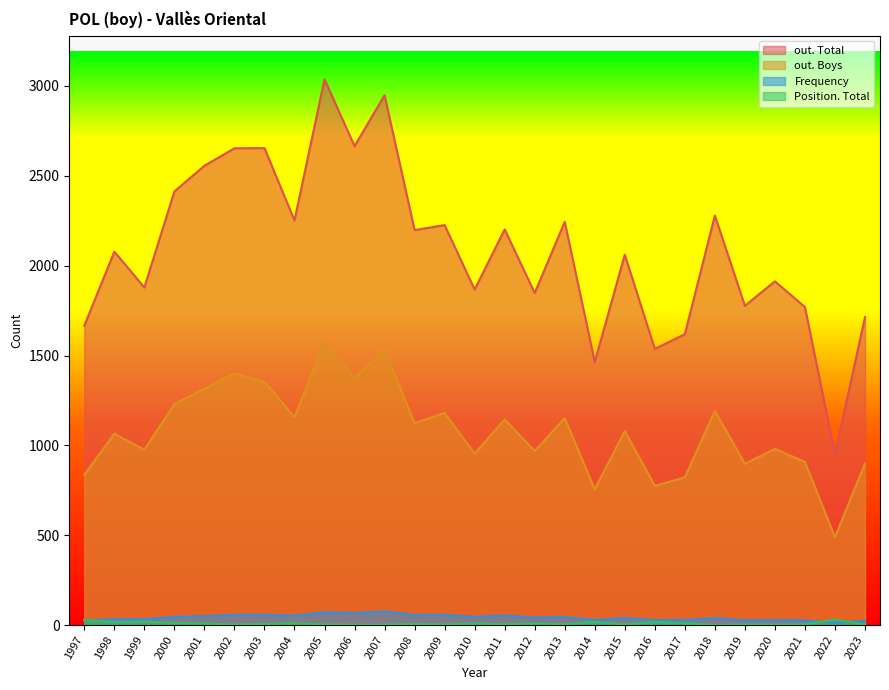

List the labels in order of out. Total value, largest first.

2005, 2007, 2006, 2003, 2002, 2001, 2000, 2018, 2004, 2013, 2009, 2011, 2008, 1998, 2015, 2020, 1999, 2010, 2012, 2019, 2021, 2023, 1997, 2017, 2016, 2014, 2022